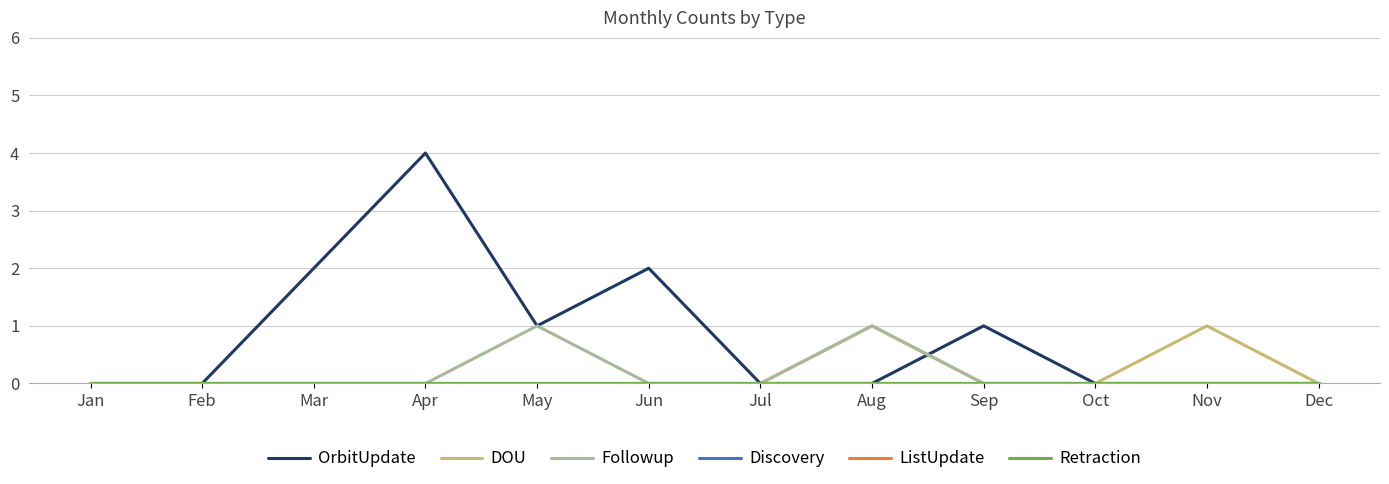

Is the value of OrbitUpdate at Feb greater than the value of ListUpdate at Mar?

No